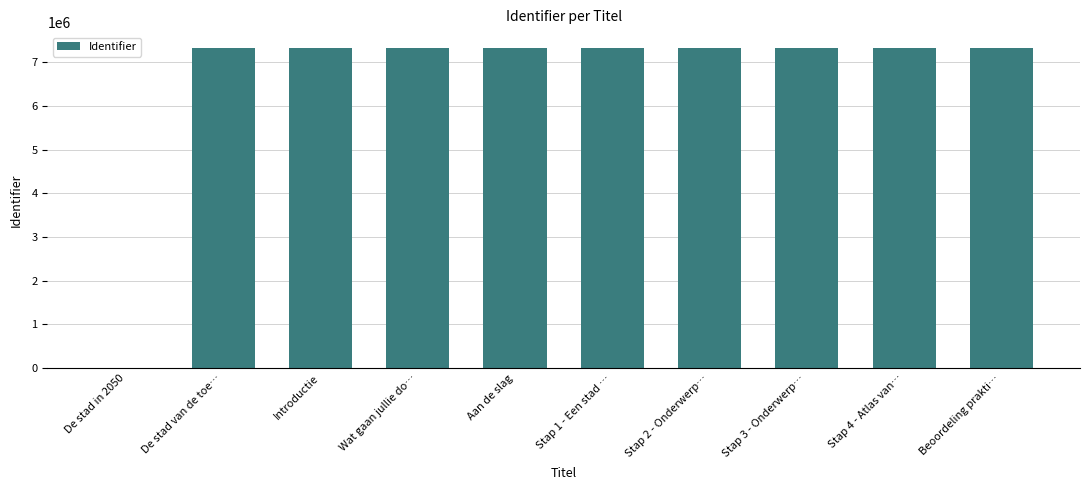

How many positive values are there?

9